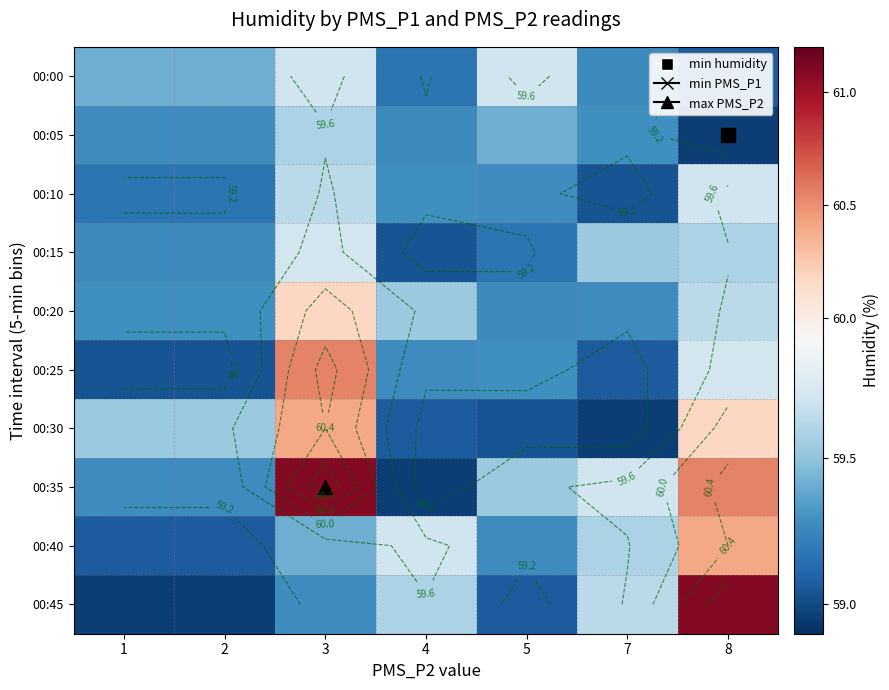

True or false: 00:40 has a value of 16.8 at 5.

False